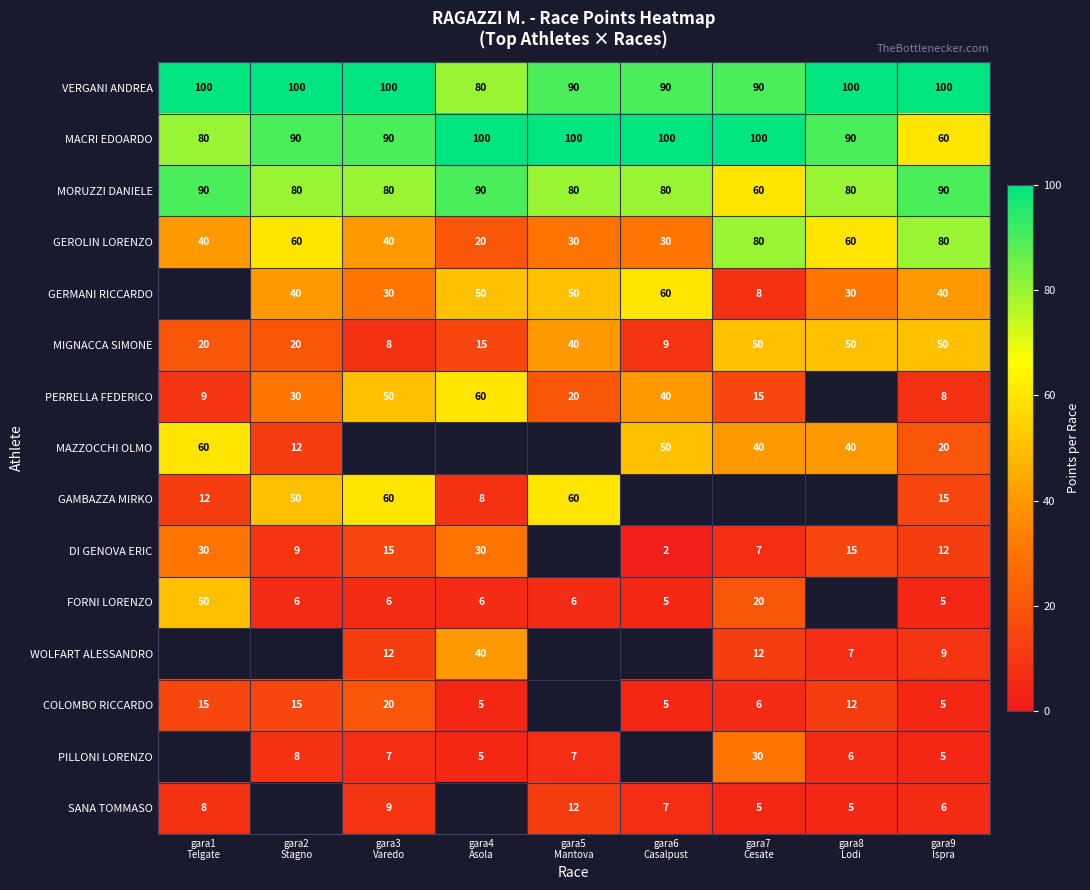

At how many categories does at least one series exceed 75?

9